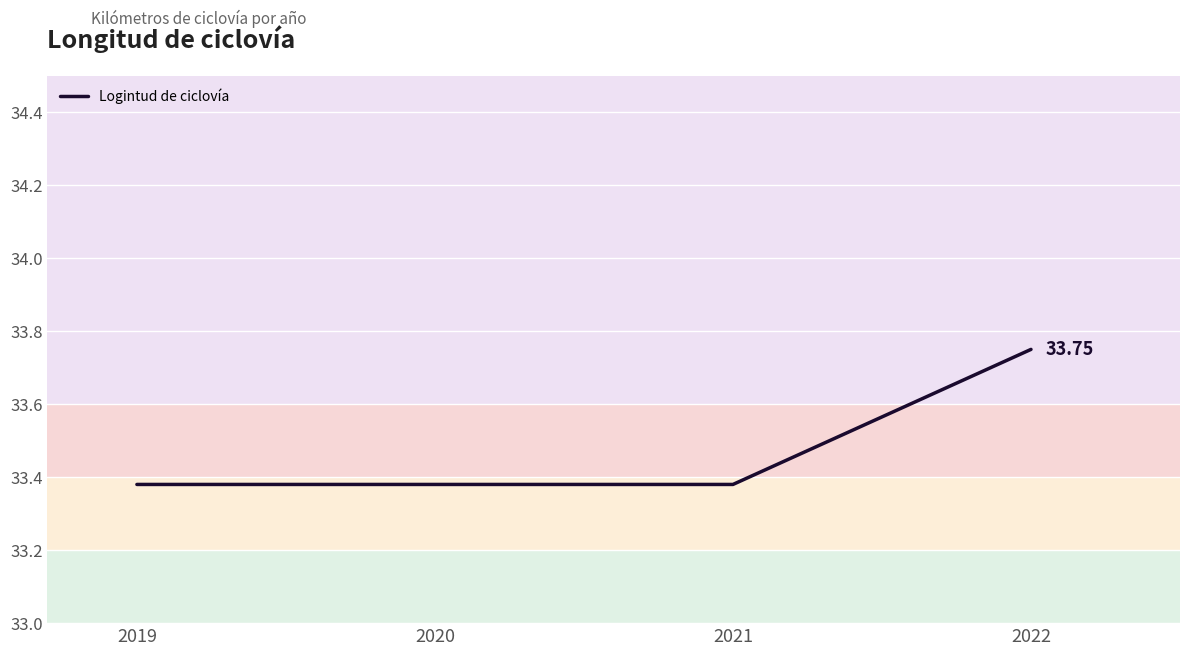

Which has a higher value, 2020 or 2022?

2022